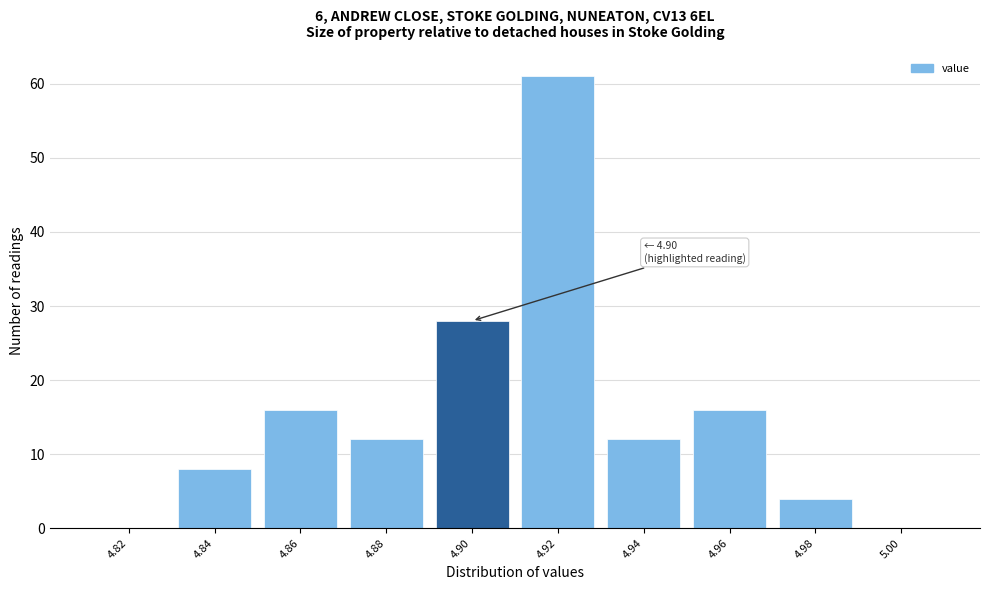

Reading left to right, extract all data points from this chart.

4.82=0	4.84=8	4.86=16	4.88=12	4.90=28	4.92=61	4.94=12	4.96=16	4.98=4	5.00=0